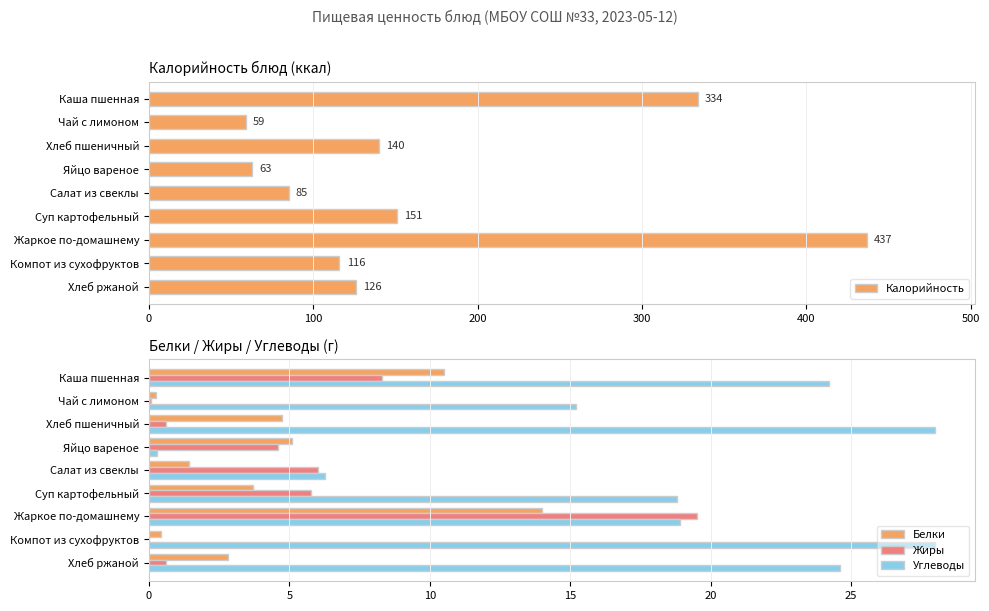

What is the sum of all Калорийность values?

1511